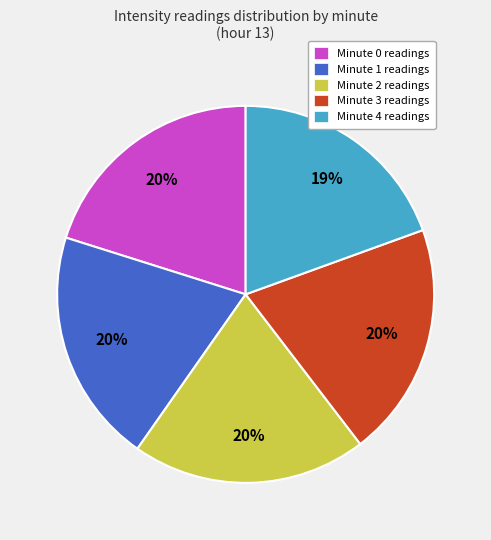

Does any single category account for the majority?

No